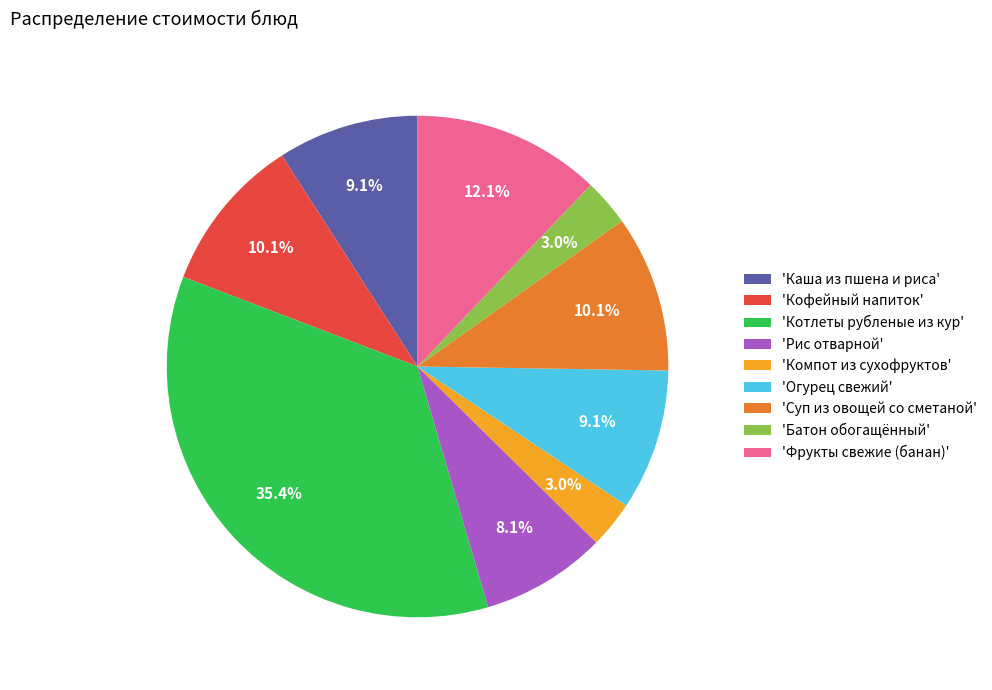

How many segments does this pie chart have?

9